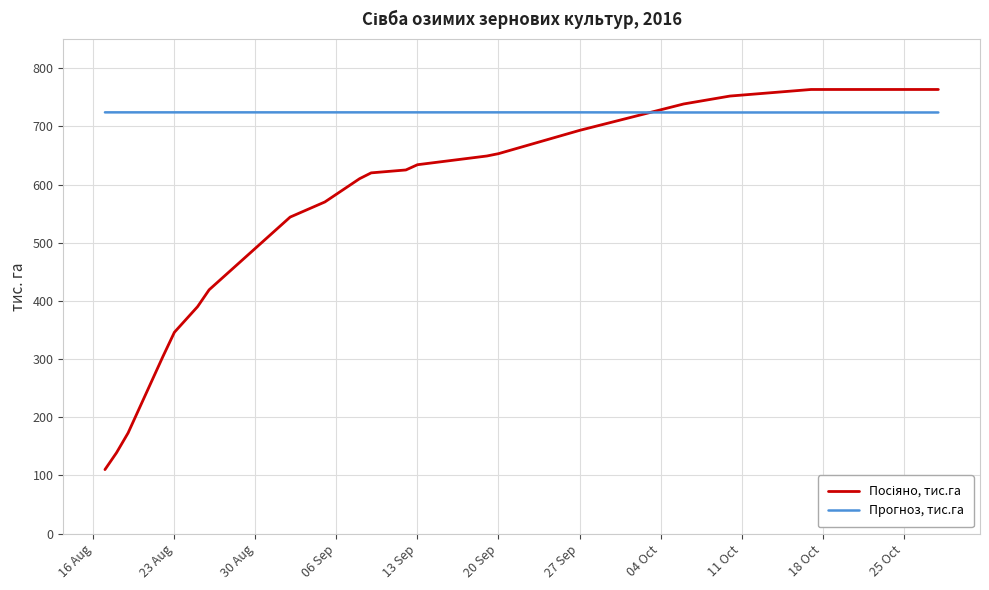

How many lines are shown in the chart?

2